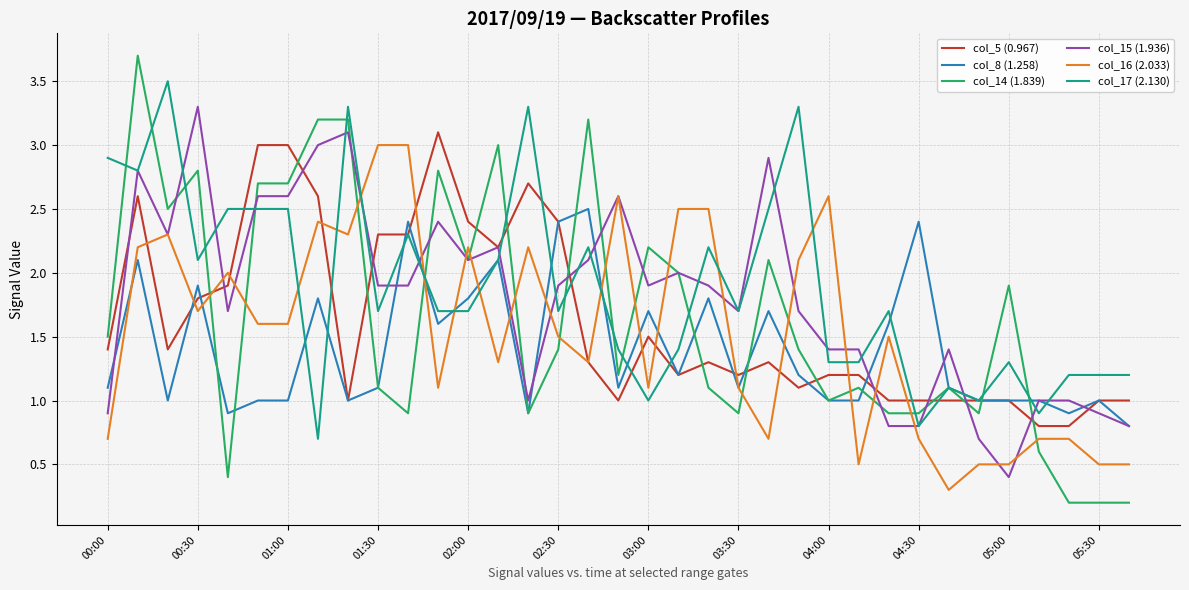

Which series has the largest range (max minus min)?

col_14 (1.839)